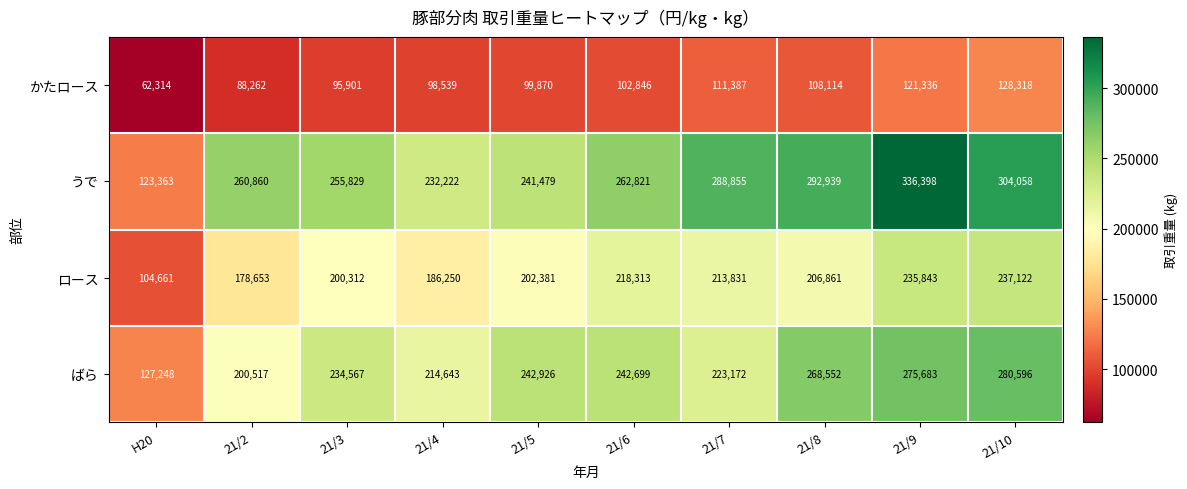

What is the total value across all series at 21/7?

837245